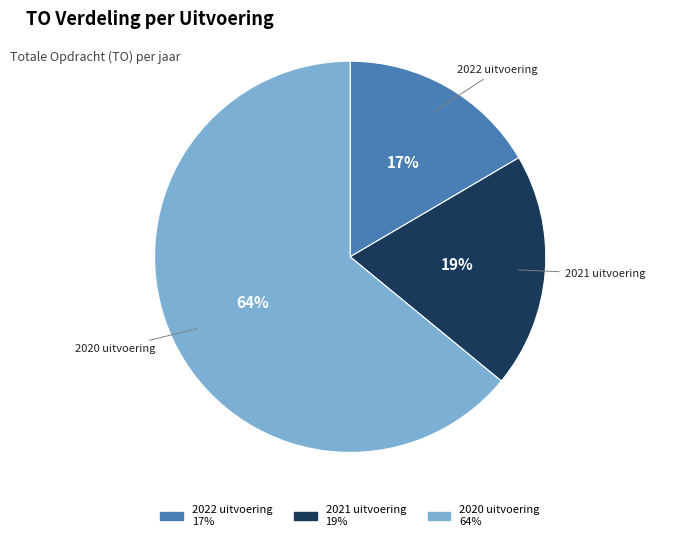

Do 2020 uitvoering and 2022 uitvoering together represent more than half of the pie?

Yes